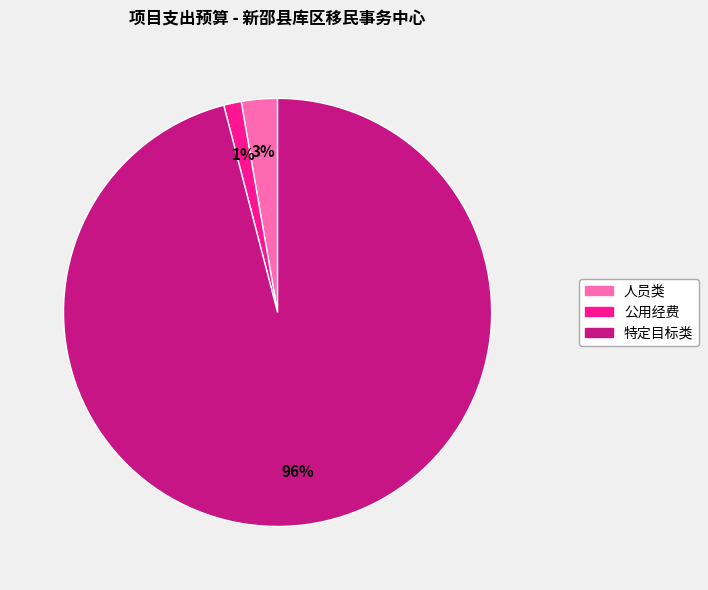

Which category has the smallest portion of the pie?

公用经费